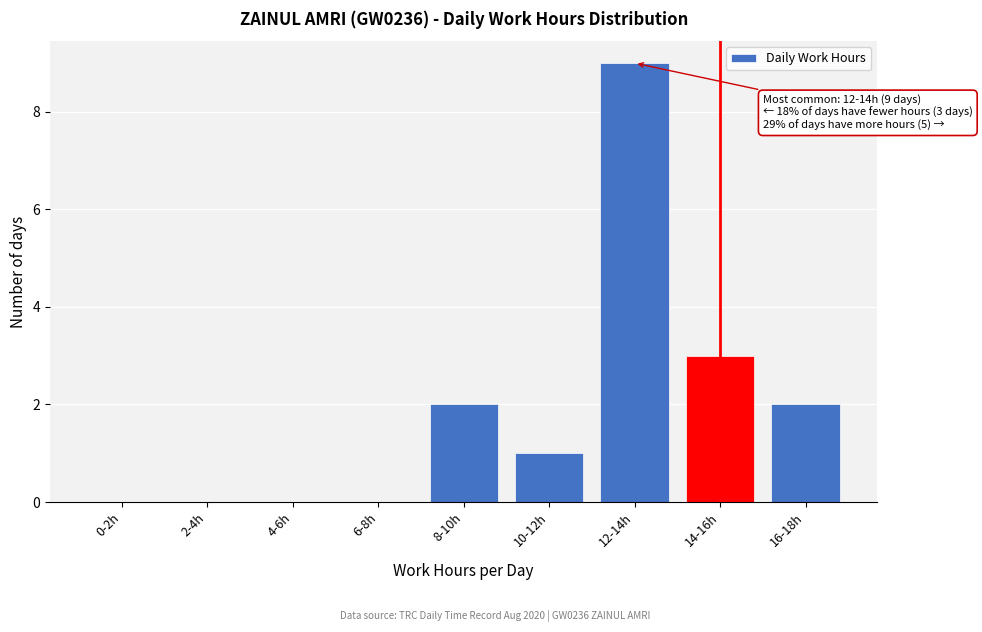

Reading left to right, what are all the values shown in this chart?

0-2h=0	2-4h=0	4-6h=0	6-8h=0	8-10h=2	10-12h=1	12-14h=9	14-16h=3	16-18h=2